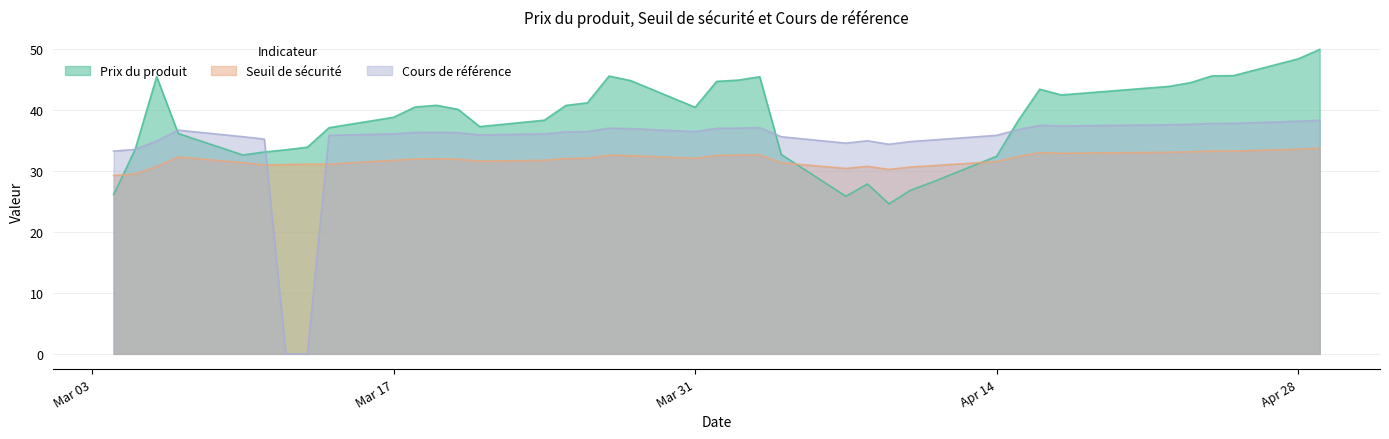

True or false: Cours de référence and Prix du produit intersect in this chart.

True